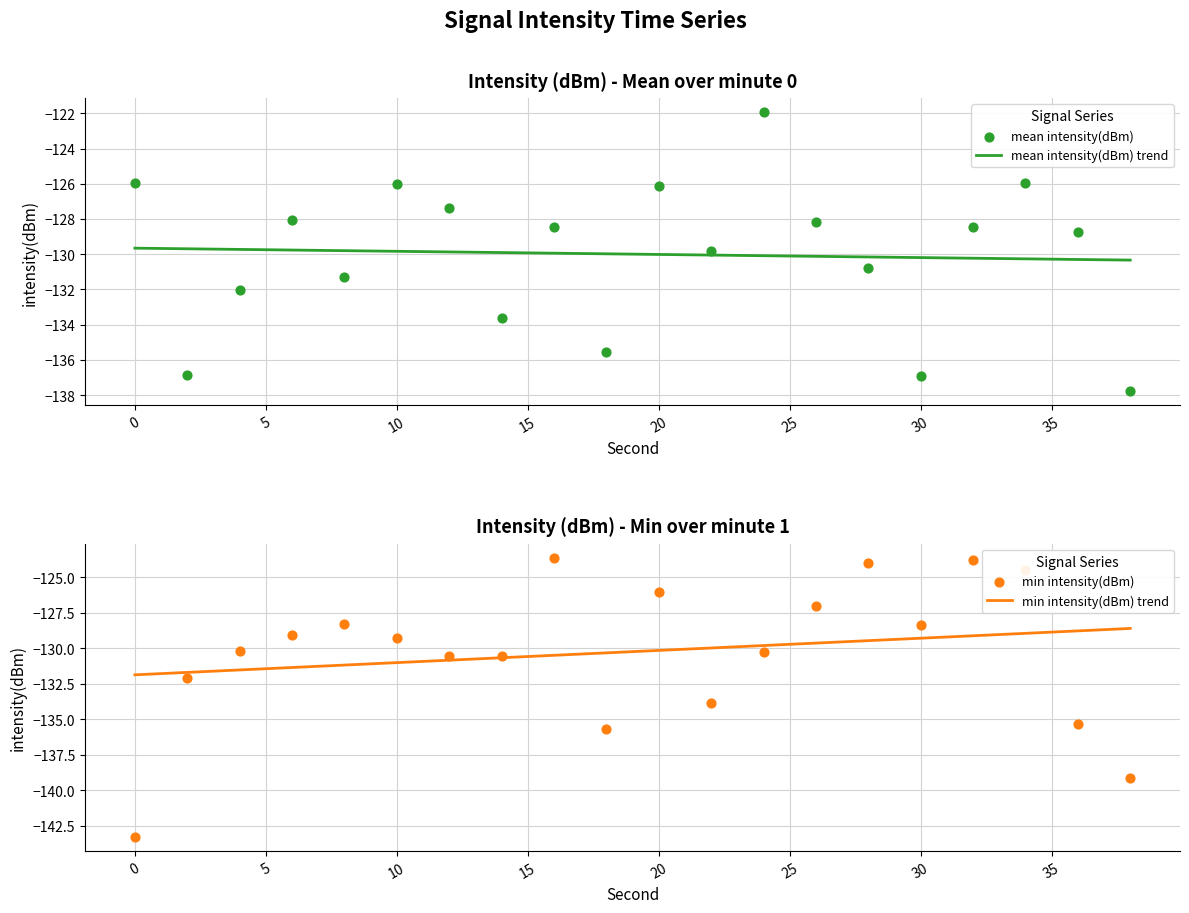

Which series has the largest total across all categories?

mean intensity(dBm)